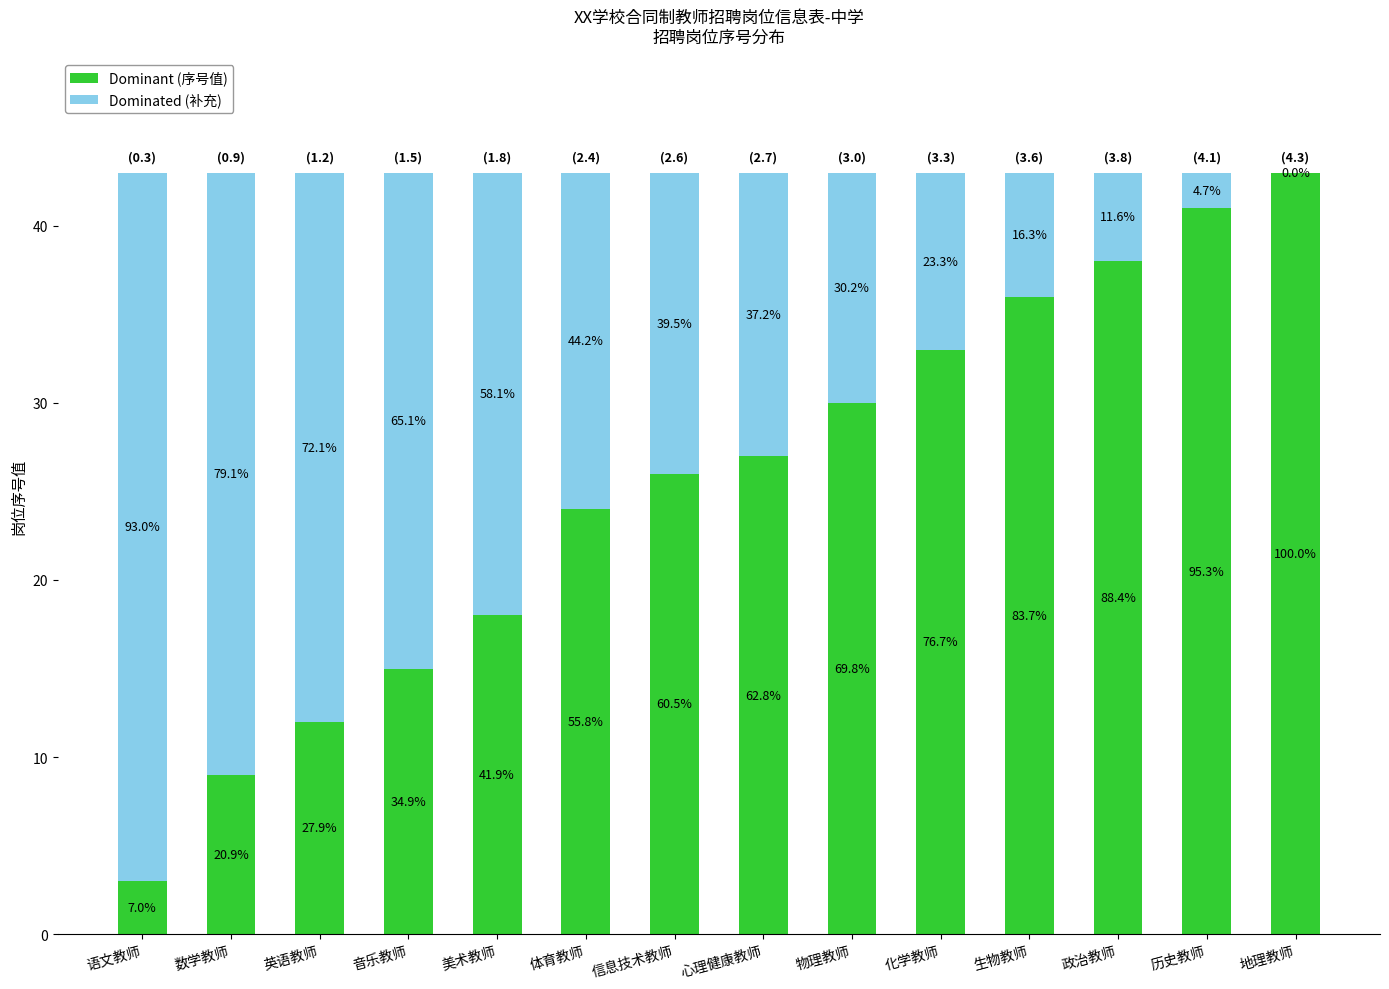

Which series has the largest total across all categories?

Dominant (序号值)